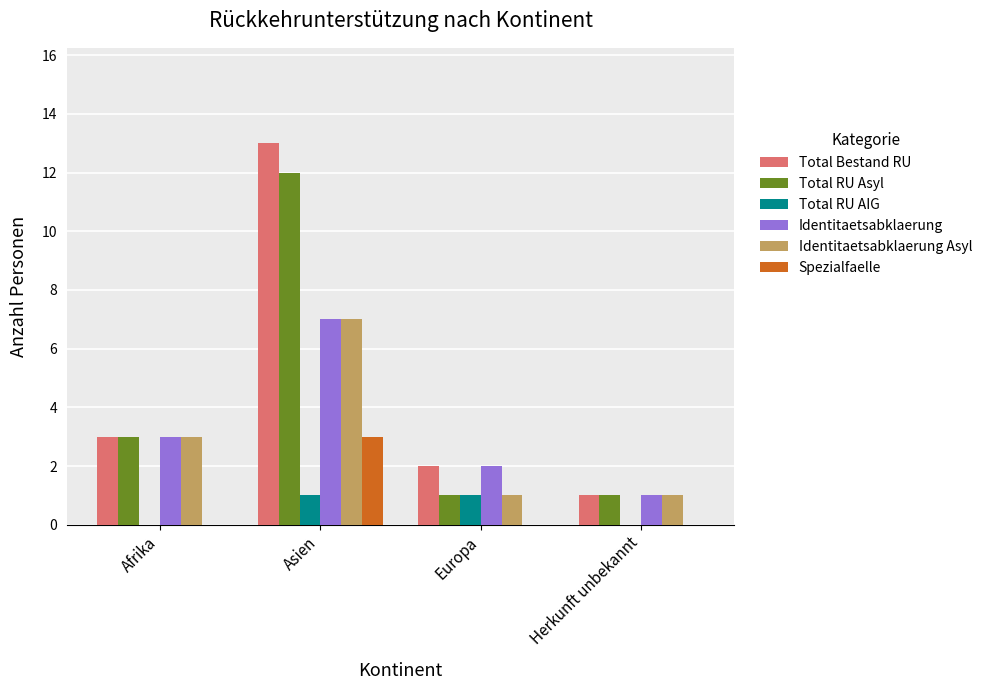

What is the sum of all Identitaetsabklaerung values?

13